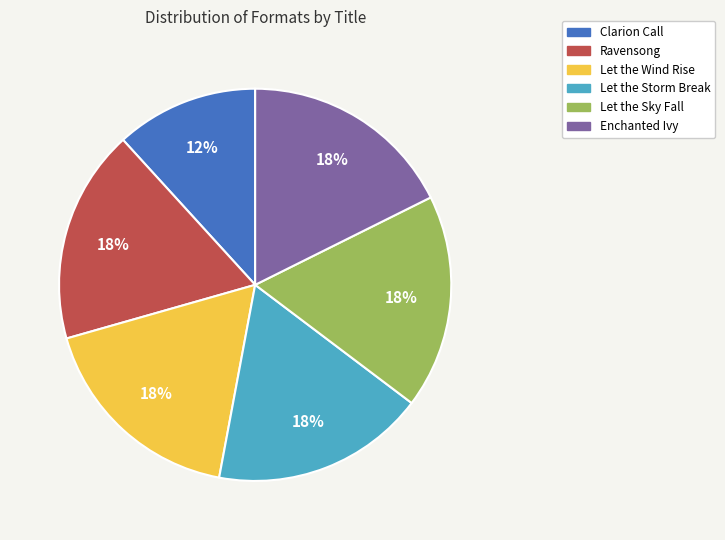

Do Let the Sky Fall and Let the Wind Rise together represent more than half of the pie?

No